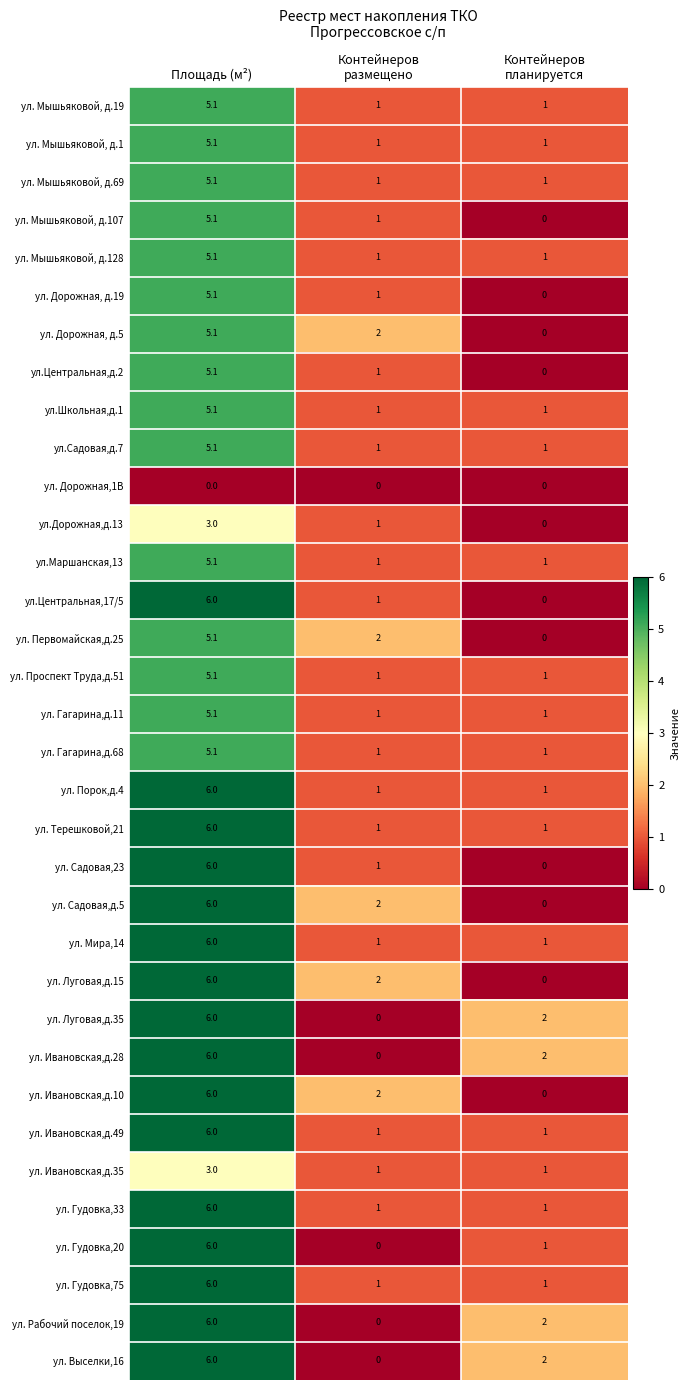

True or false: ул.Садовая,д.7 has a value of 5.1 at Площадь (м²).

True